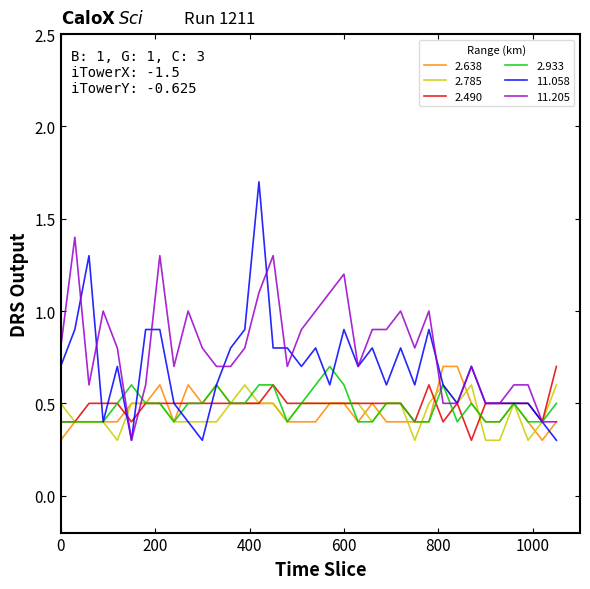

What is the maximum value for 2.933?

0.7